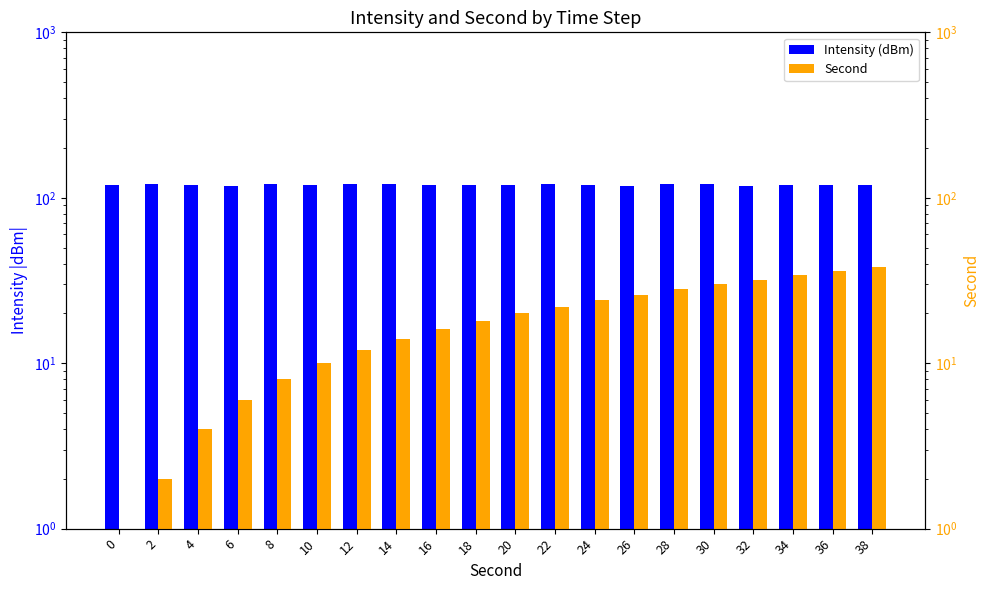

How many bars are there in each group?

2